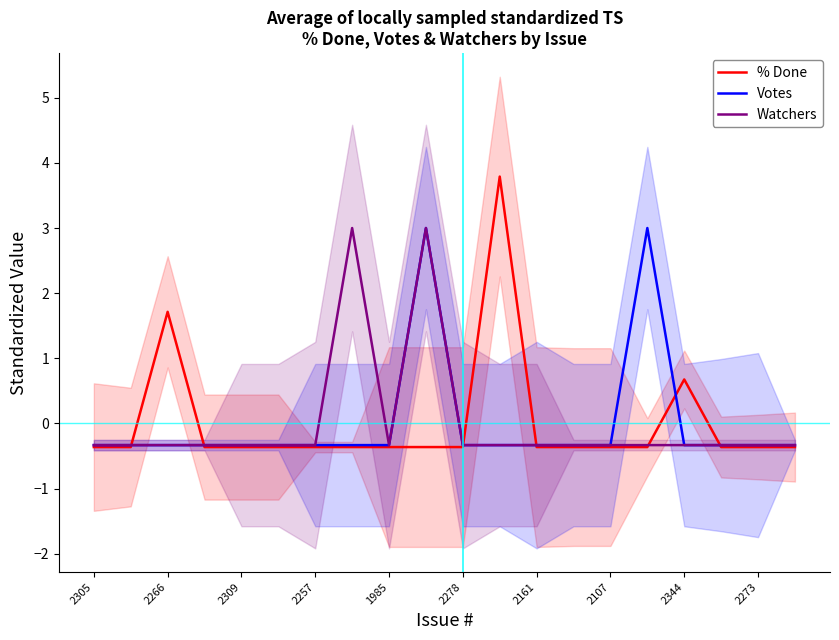

After their last crossing, which series has the higher values: % Done or Votes?

Votes